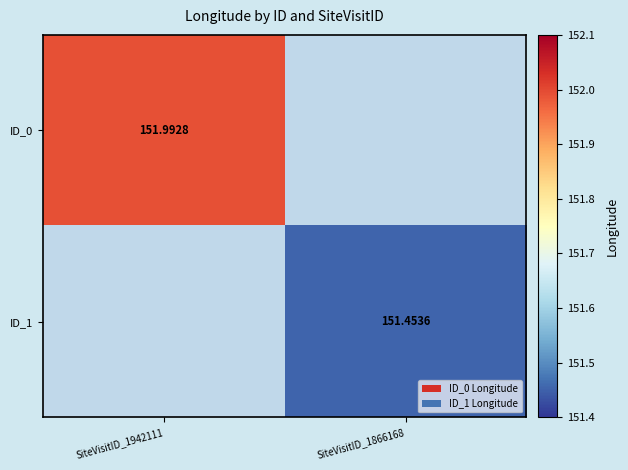

Rank the series at SiteVisitID_1866168 from highest to lowest value.

ID_0, ID_1